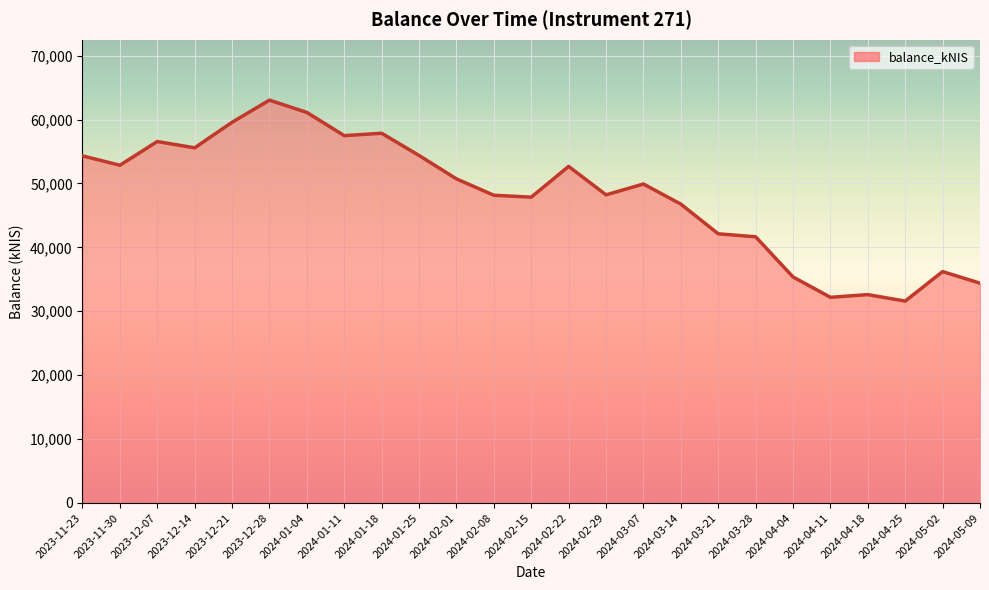

How many lines are shown in the chart?

1